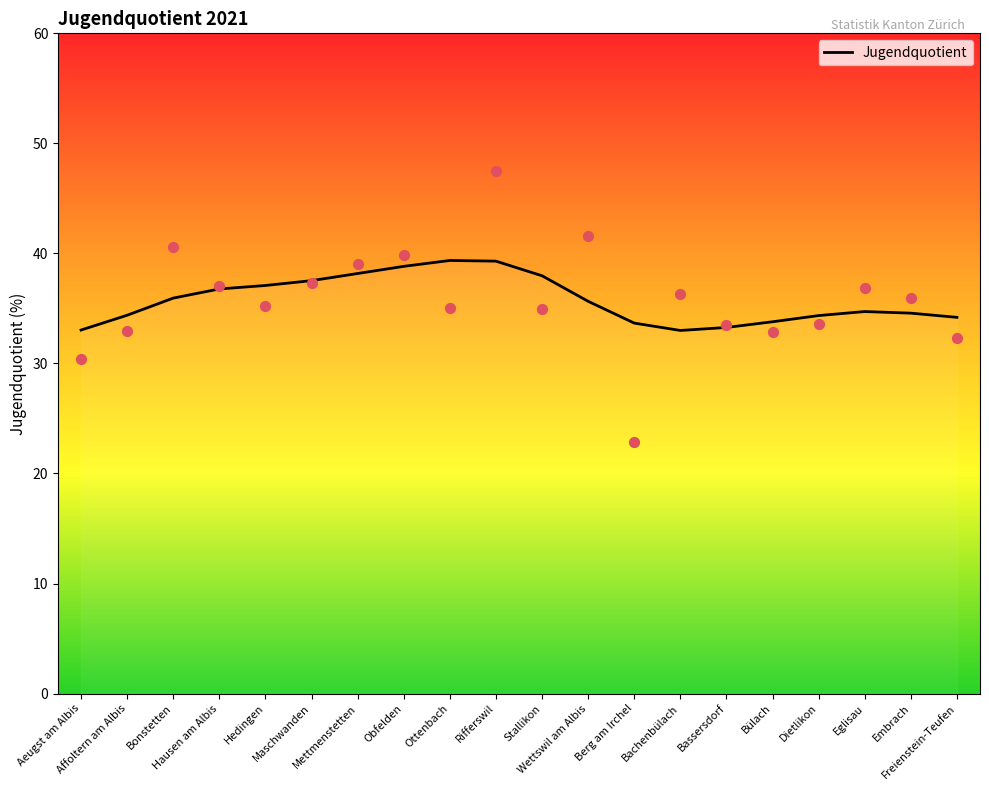

Between Stallikon and Bassersdorf, which is larger?

Stallikon